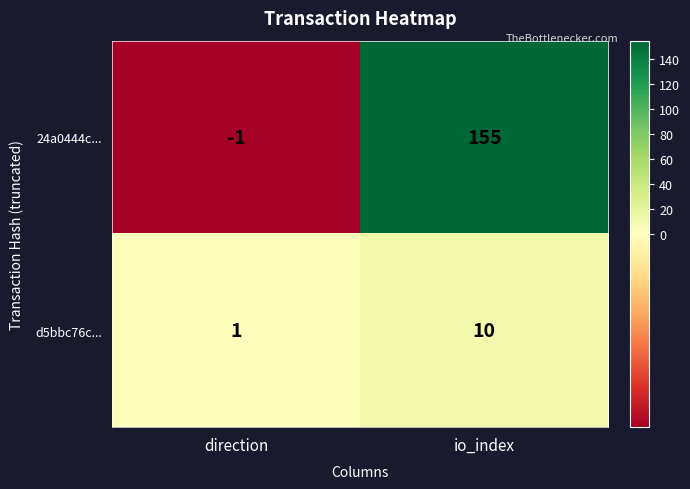

Reading left to right, what are all the values shown in this chart?

24a0444c...: direction=-1	io_index=155
d5bbc76c...: direction=1	io_index=10